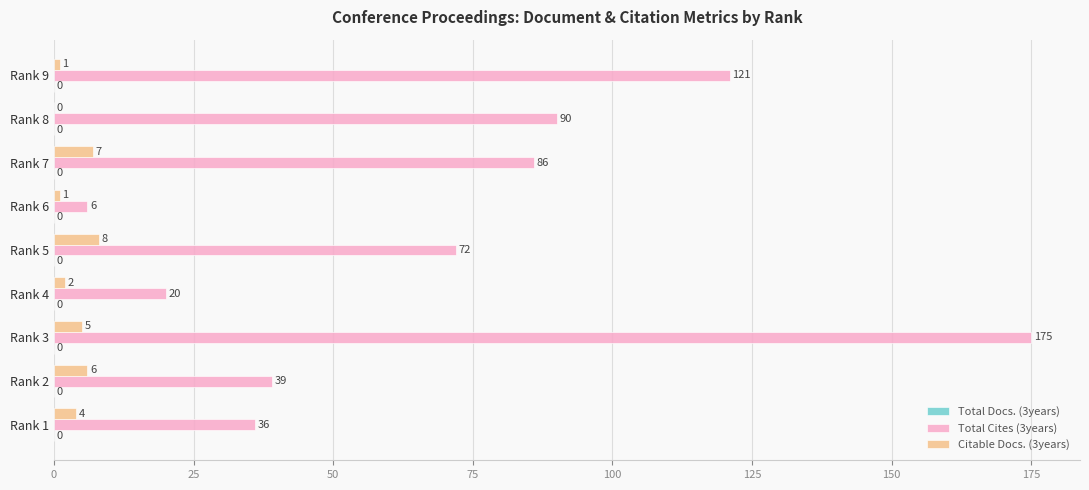

What is the total value across all series at Rank 4?

22